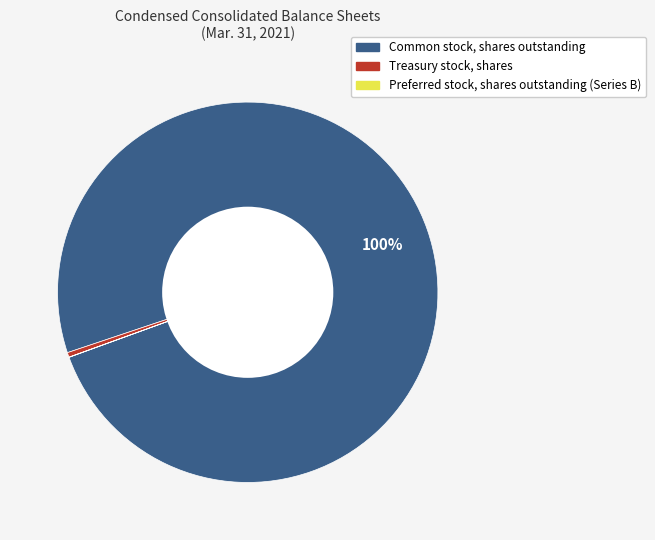

The Common stock, shares outstanding slice represents 100% of the pie. True or false?

True